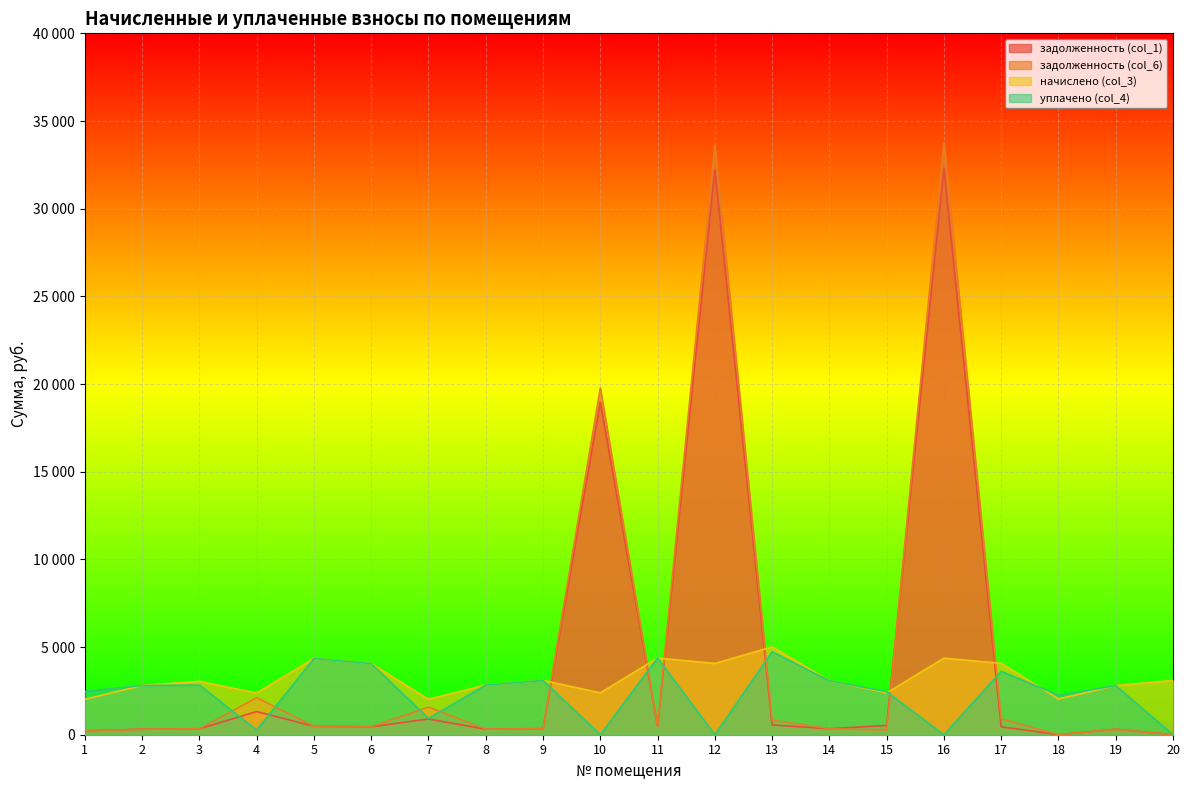

In задолженность (col_1), how many points are lower than both neighbors (excluding endpoints)?

5